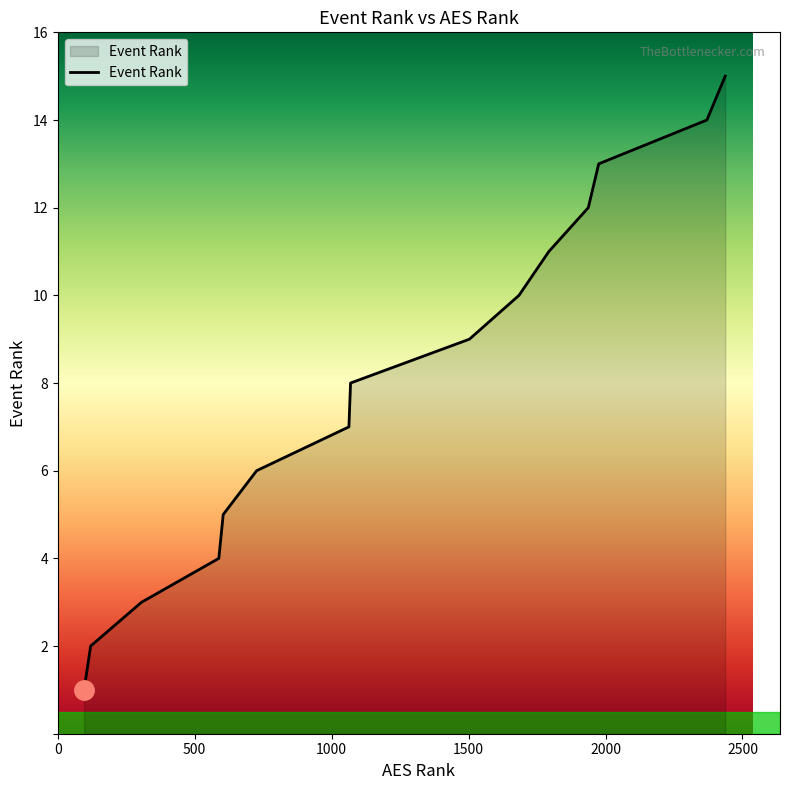

Does the chart display data point markers on the line(s)?

No